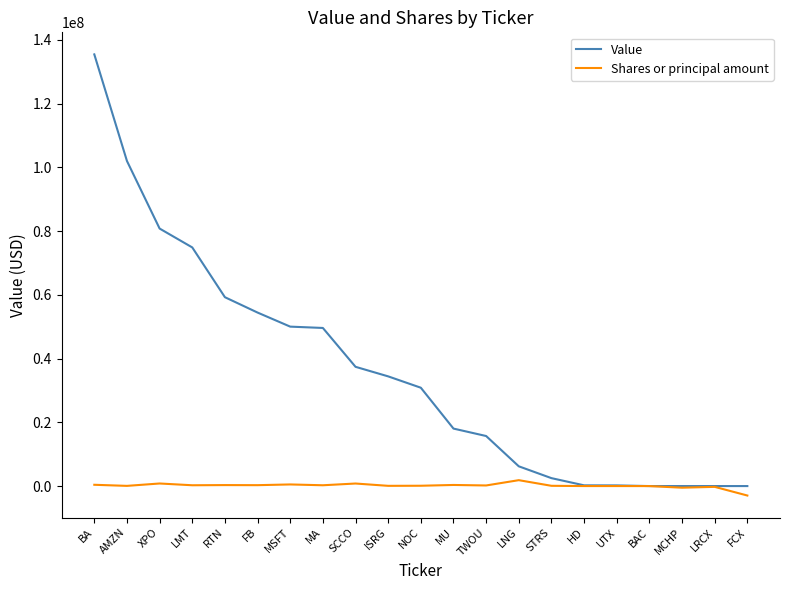

At how many categories does at least one series exceed 127914678?

1